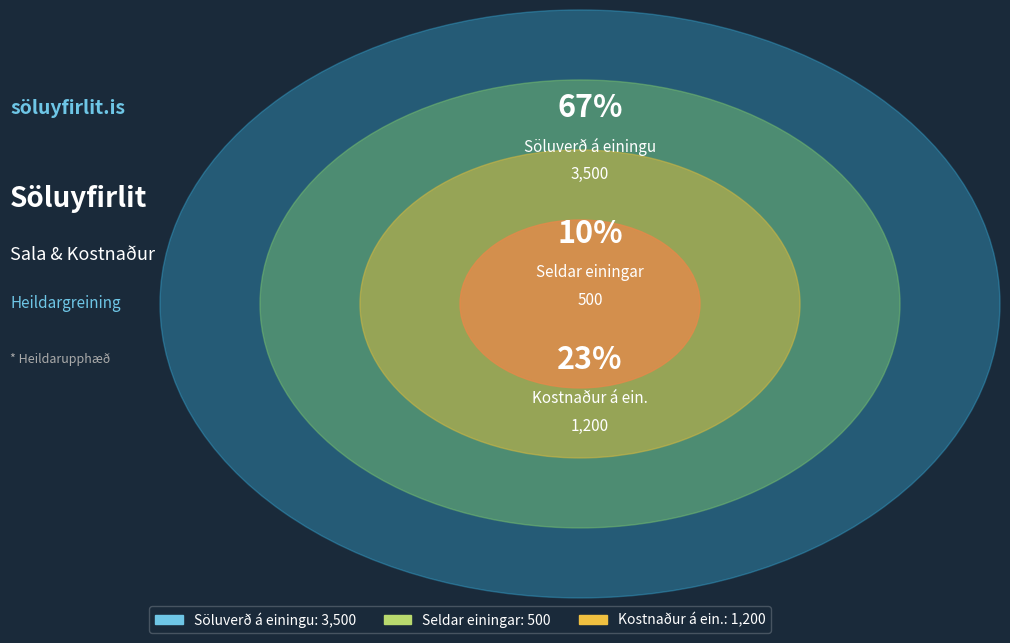

What is the largest slice in the pie chart?

Söluverð á einingu